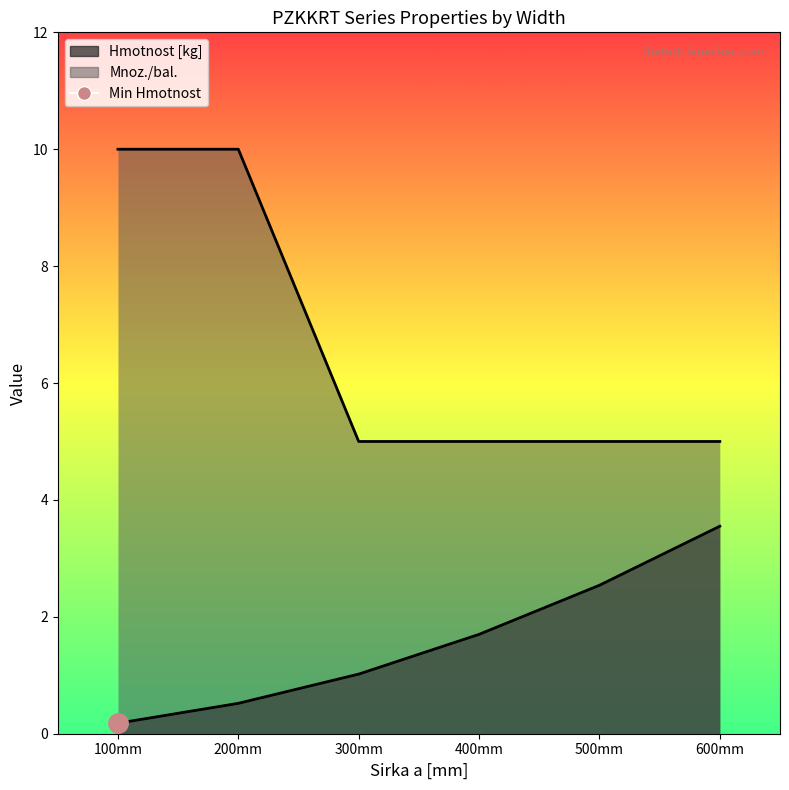

Between 200mm and 500mm, which is larger?

500mm